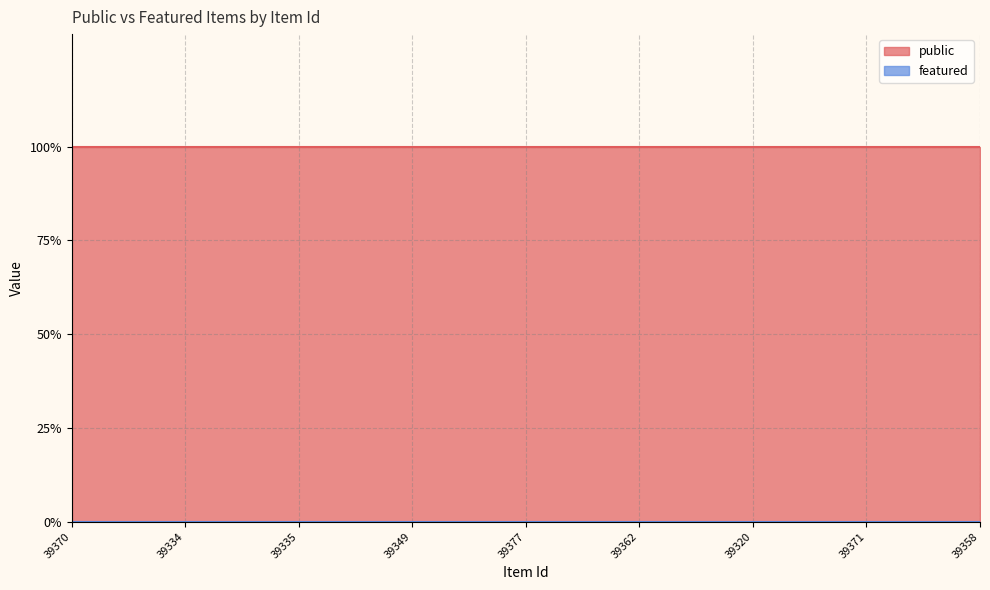

What are all the series names shown in the legend?

public, featured